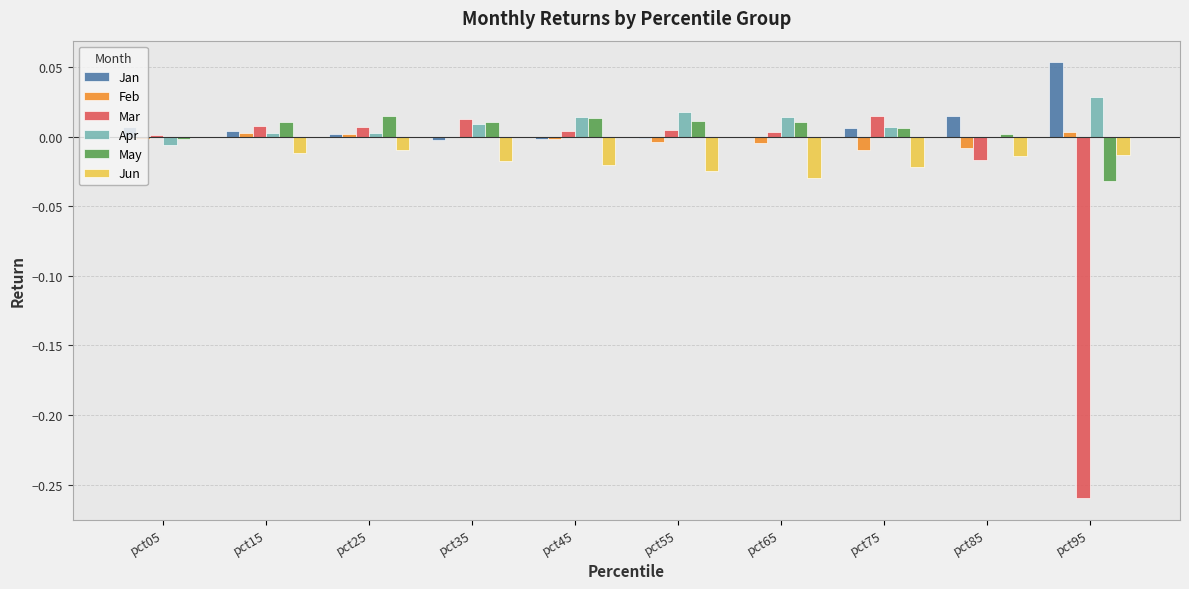

Which series has the widest spread of values?

Mar